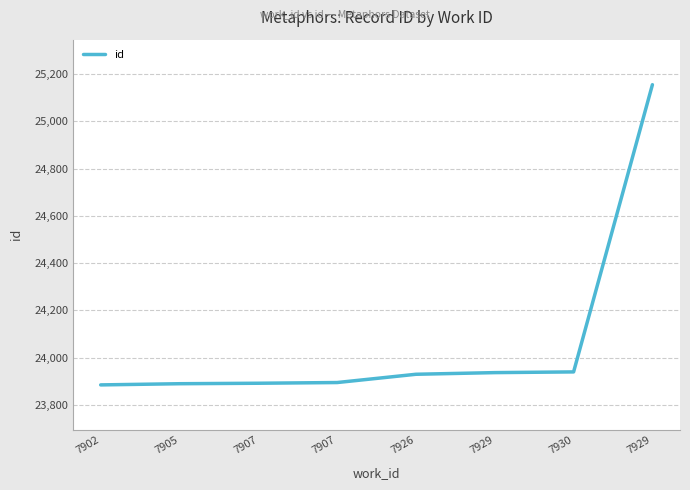

Between 7902 and 7929, which is larger?

7929